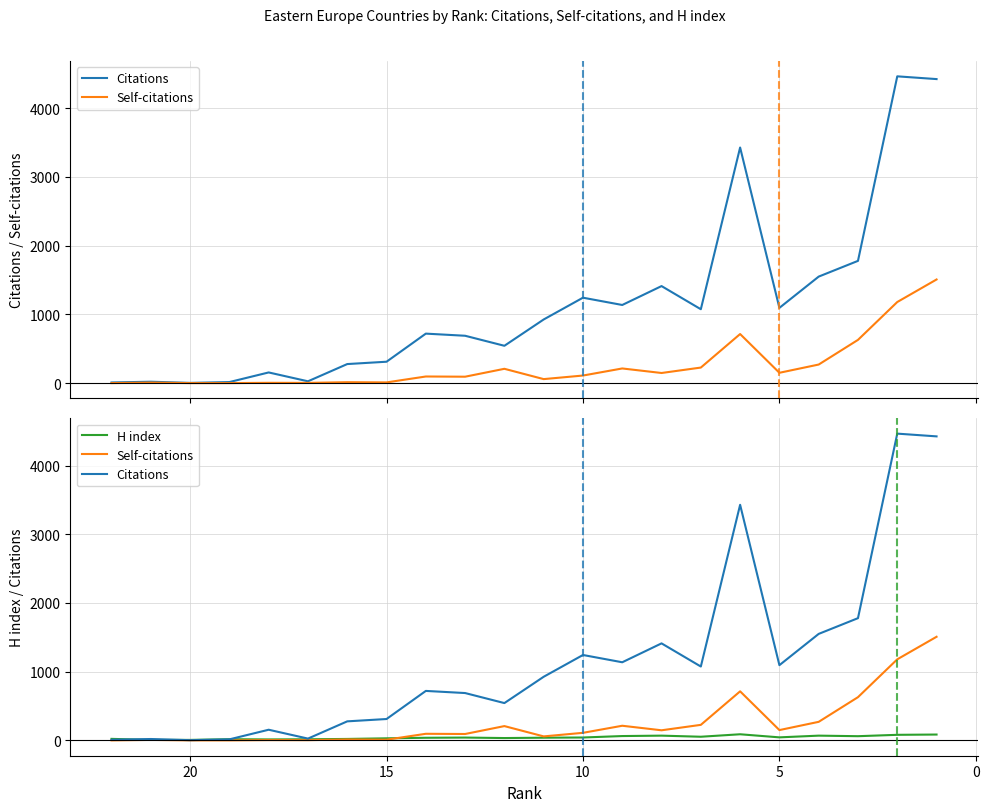

Count the number of data series in this chart.

3